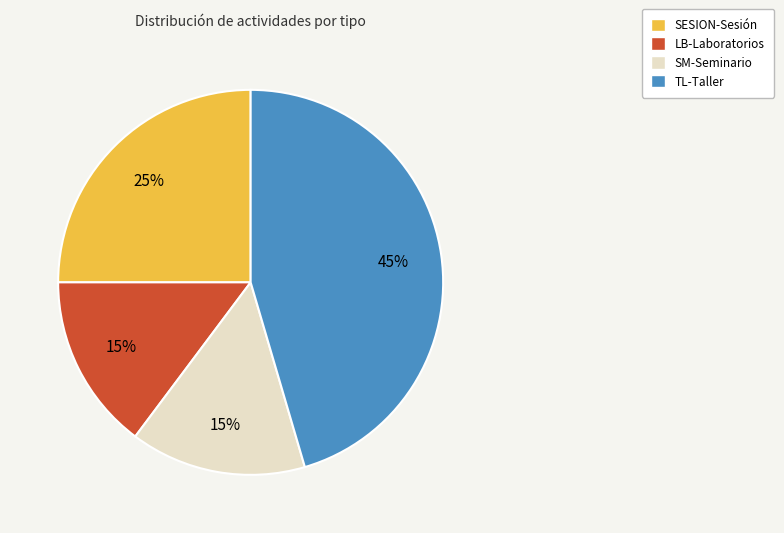

How many segments does this pie chart have?

4